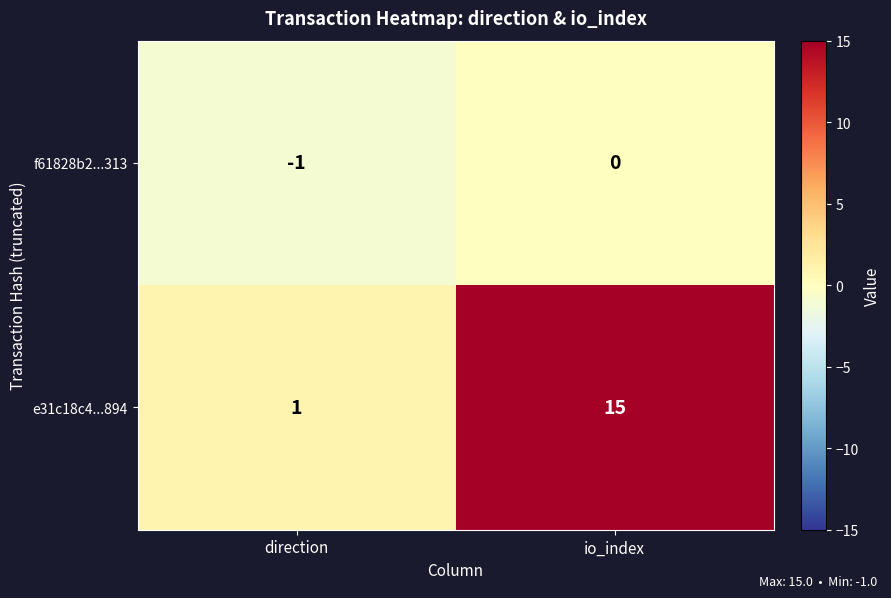

What is the difference between the highest and lowest values at direction?

2